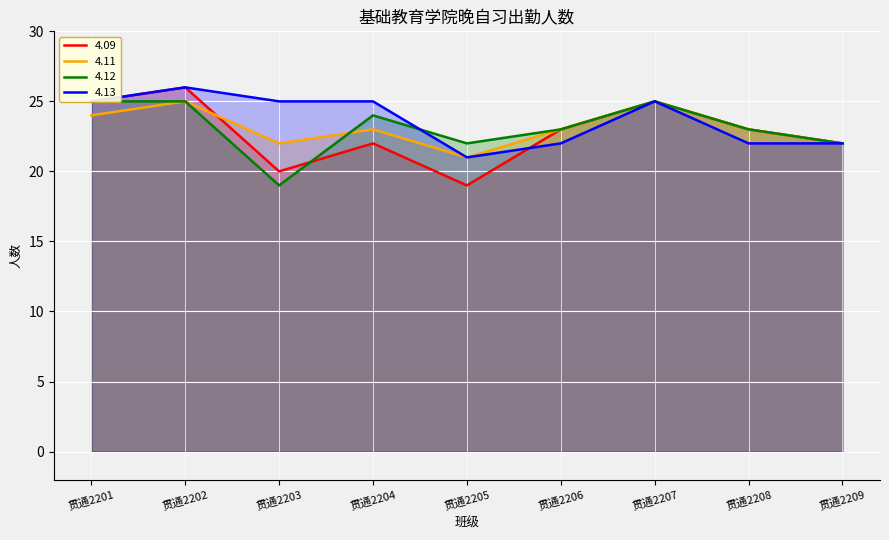

Where is the first local minimum for 4.11?

贯通2203